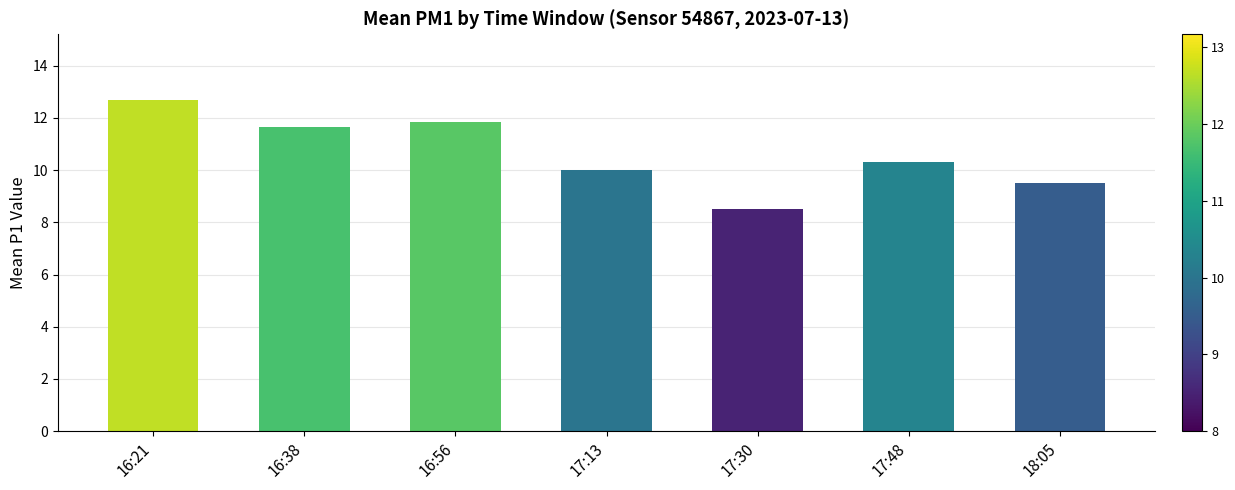

Are the bars horizontal?

No